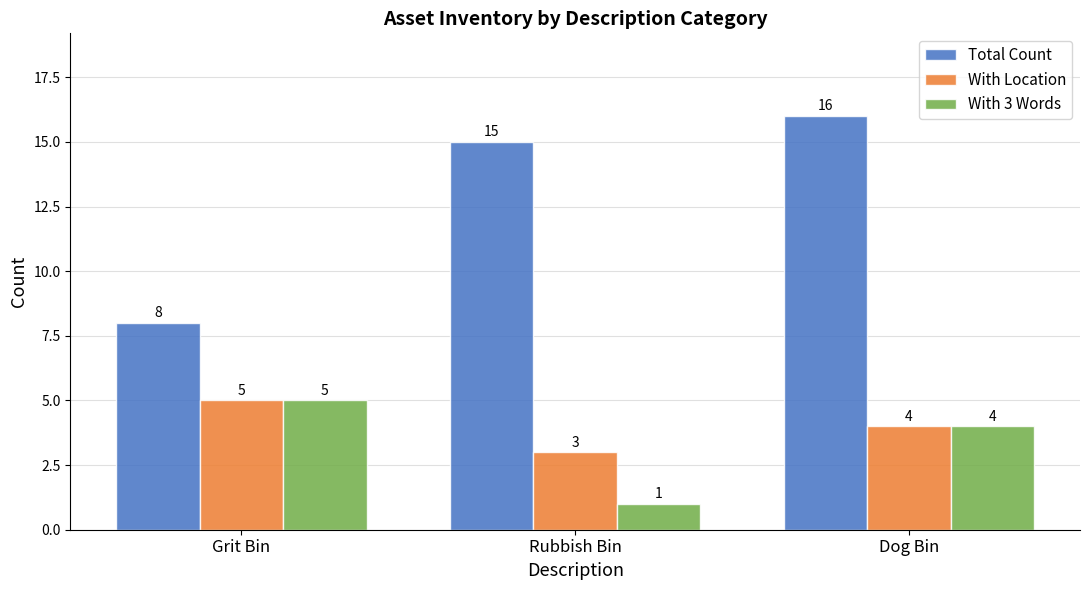

At which label does Total Count reach its peak?

Dog Bin